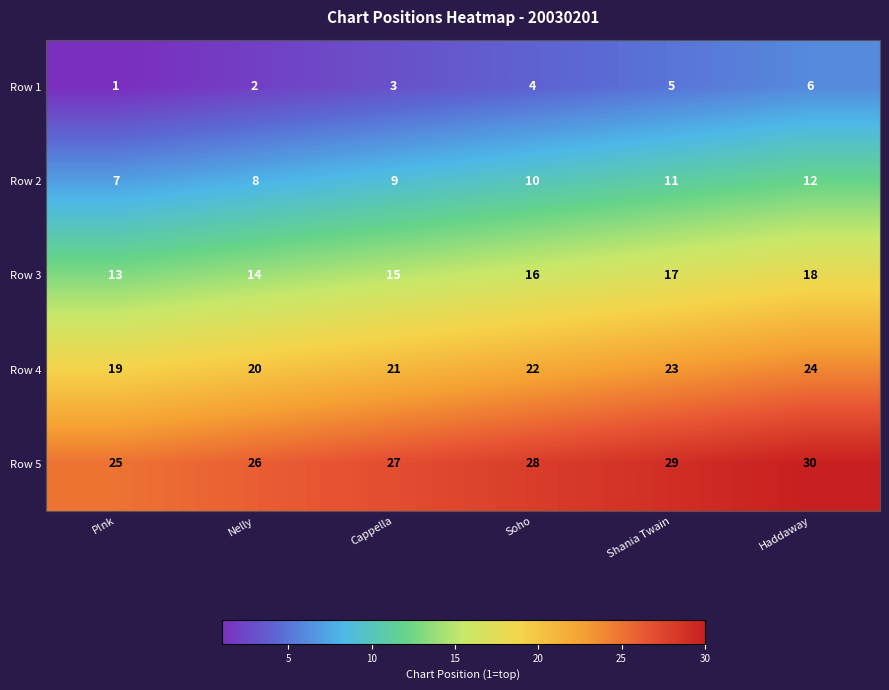

True or false: Row 1 has a value of 3 at Haddaway.

False